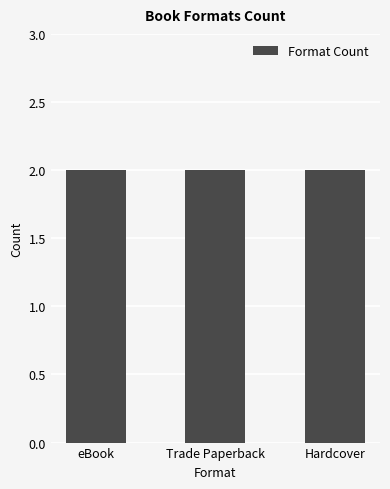

The chart shows a value of 799360356 at eBook. True or false?

False